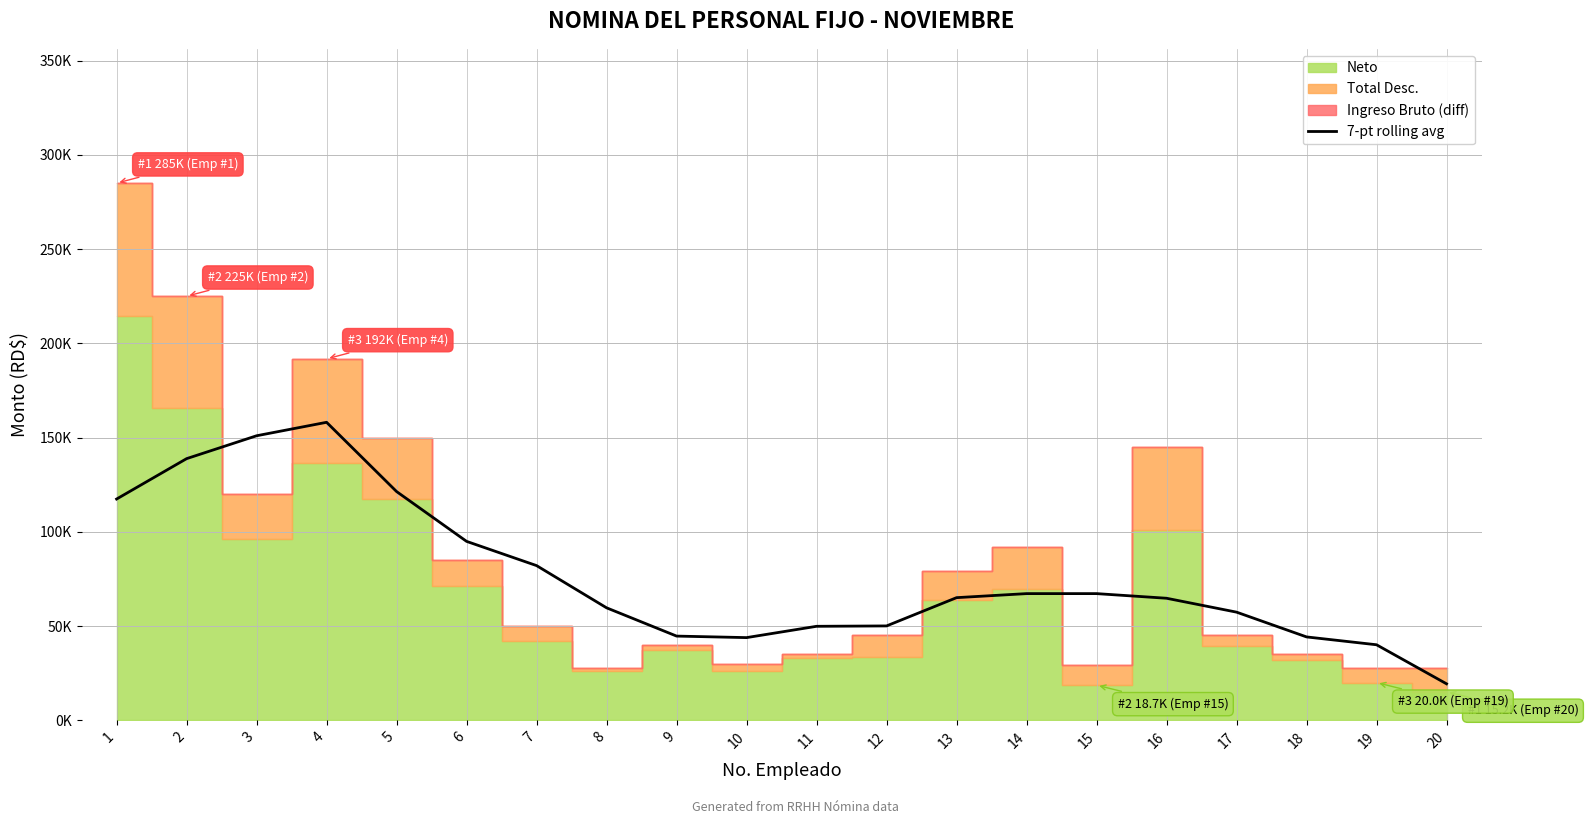

Reading right to left, transcribe all the data shown in this chart.

20=19363.6	19=40077.9	18=44243.7	17=57386.6	16=64754.8	15=67215.9	14=67215.9	13=65073.0	12=50073.0	11=49874.6	10=43874.6	9=44681.8	8=59681.8	7=82076.4	6=94933.5	5=121362.1	4=158108.9	3=150966.0	2=138823.1	1=117394.6